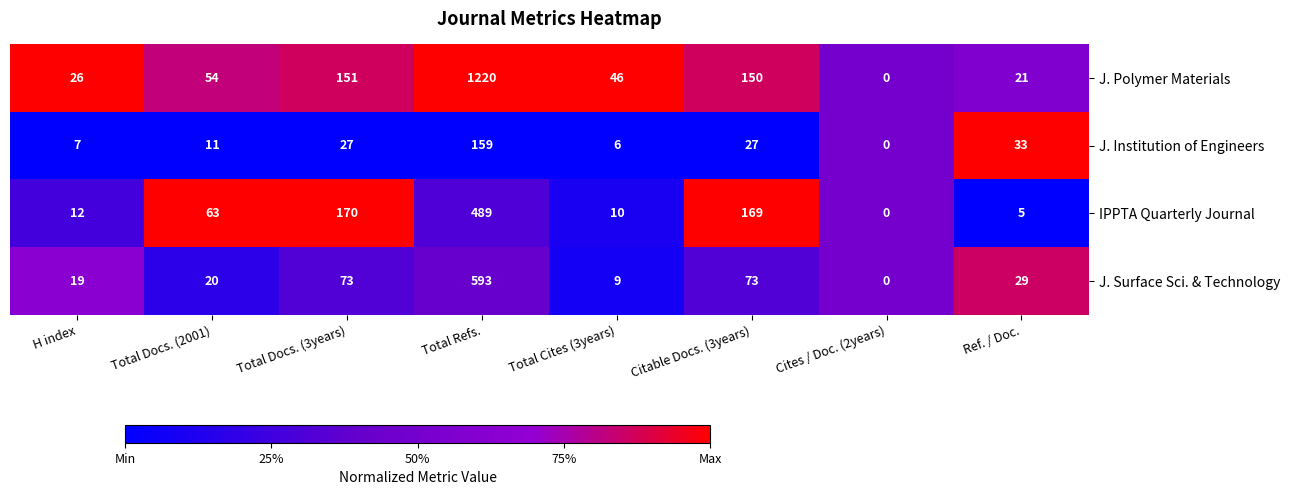

The value of J. Institution of Engineers at Total Refs. is 77. True or false?

False